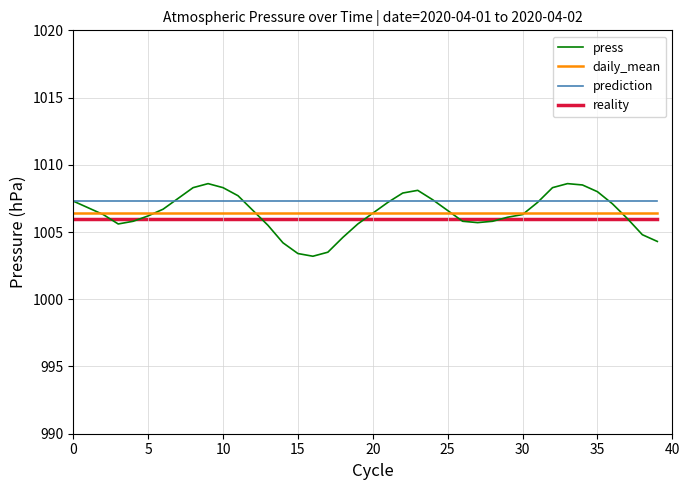

How many intersections are there between press and daily_mean?

7